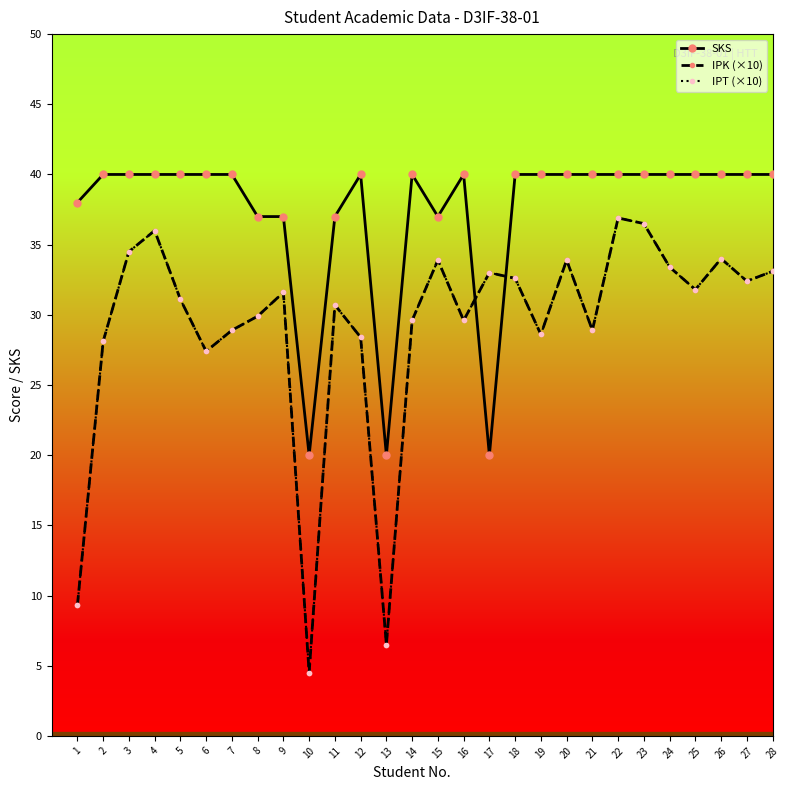

What is the value of the SKS point at the 18th from the left?

40.0